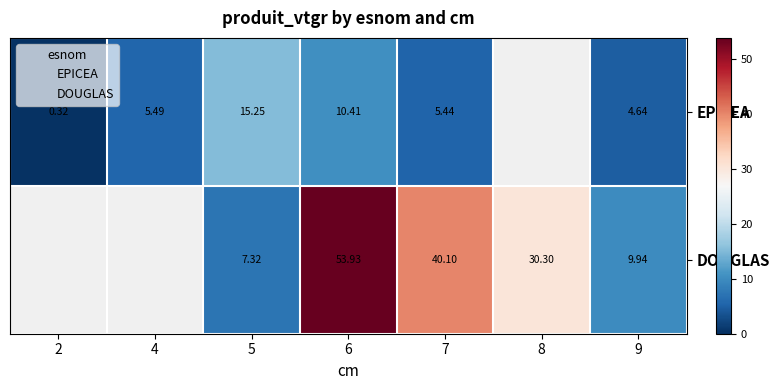

True or false: DOUGLAS has a value of 7.3 at 5.

True